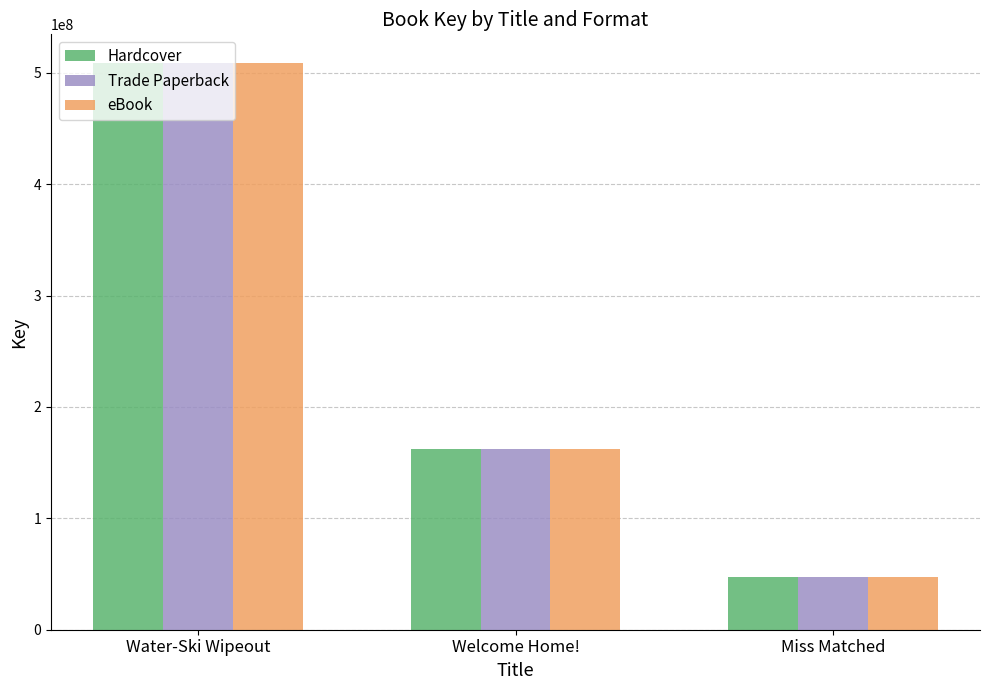

The value of Trade Paperback at Welcome Home! is 162030227. True or false?

True